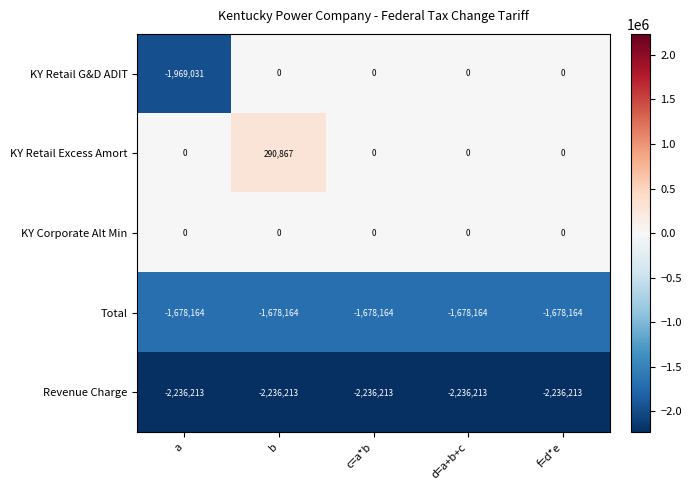

Which series has the largest range (max minus min)?

KY Retail G&D ADIT